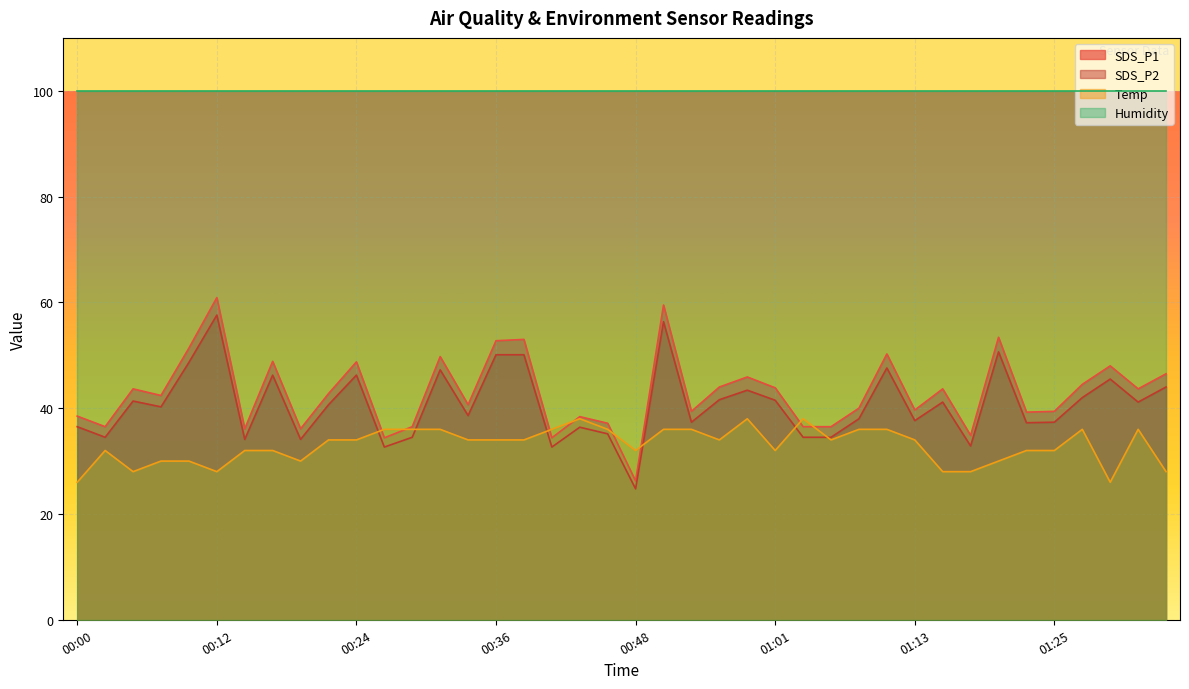

Is it true that SDS_P1 equals 11.4 at 00:29?

False